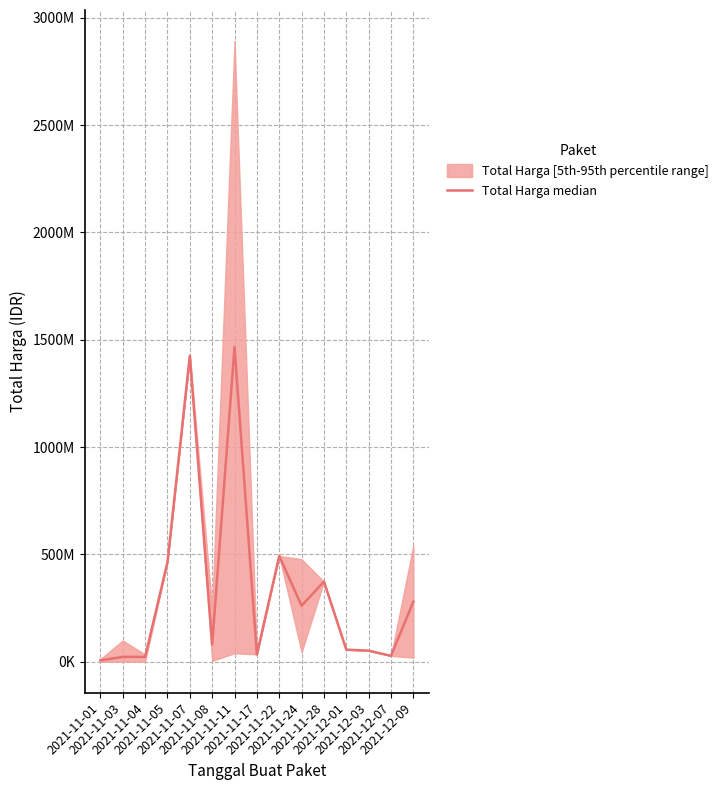

Rank the categories by value from highest to lowest.

2021-11-11, 2021-11-07, 2021-11-22, 2021-11-05, 2021-11-28, 2021-12-09, 2021-11-24, 2021-11-08, 2021-12-01, 2021-12-03, 2021-11-17, 2021-12-07, 2021-11-04, 2021-11-03, 2021-11-01